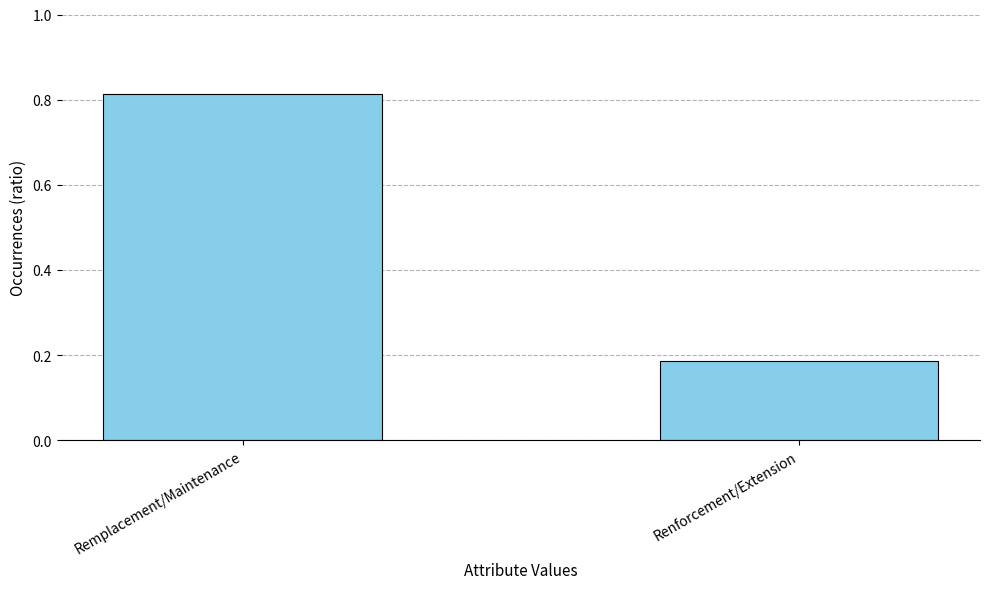

What is the sum of the values at Remplacement/Maintenance and Renforcement/Extension?

1.0